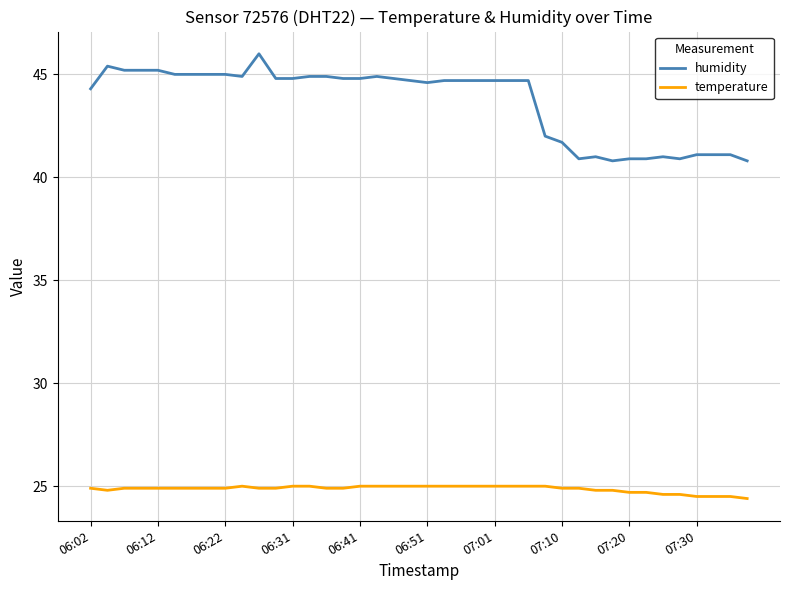

What is the lowest value of the humidity series?

40.8